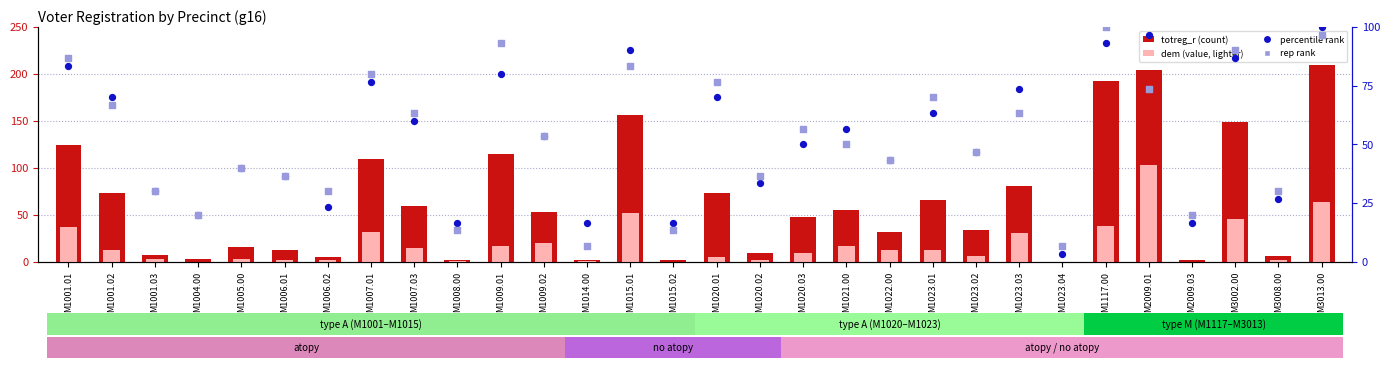

Which series has the largest total across all categories?

totreg_r